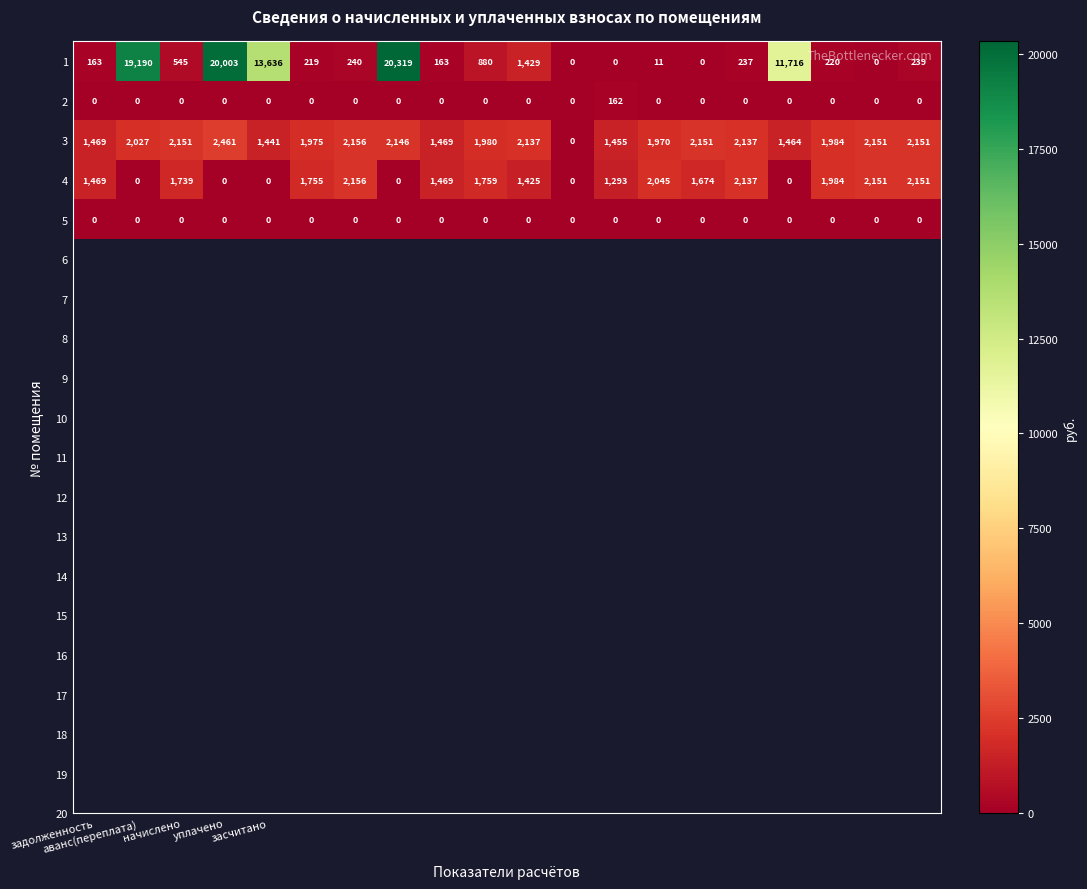

What is the sum of all 3 values?

36875